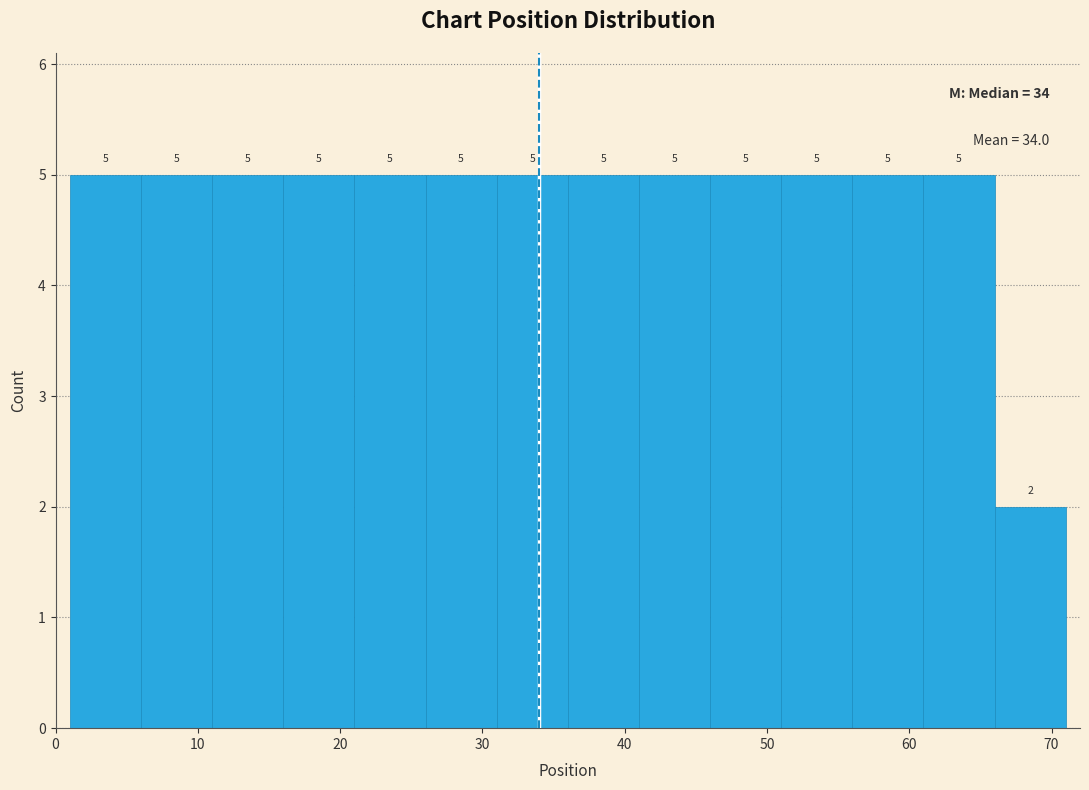

How tall is the bar that spans 46 to 51 on the x-axis?

5